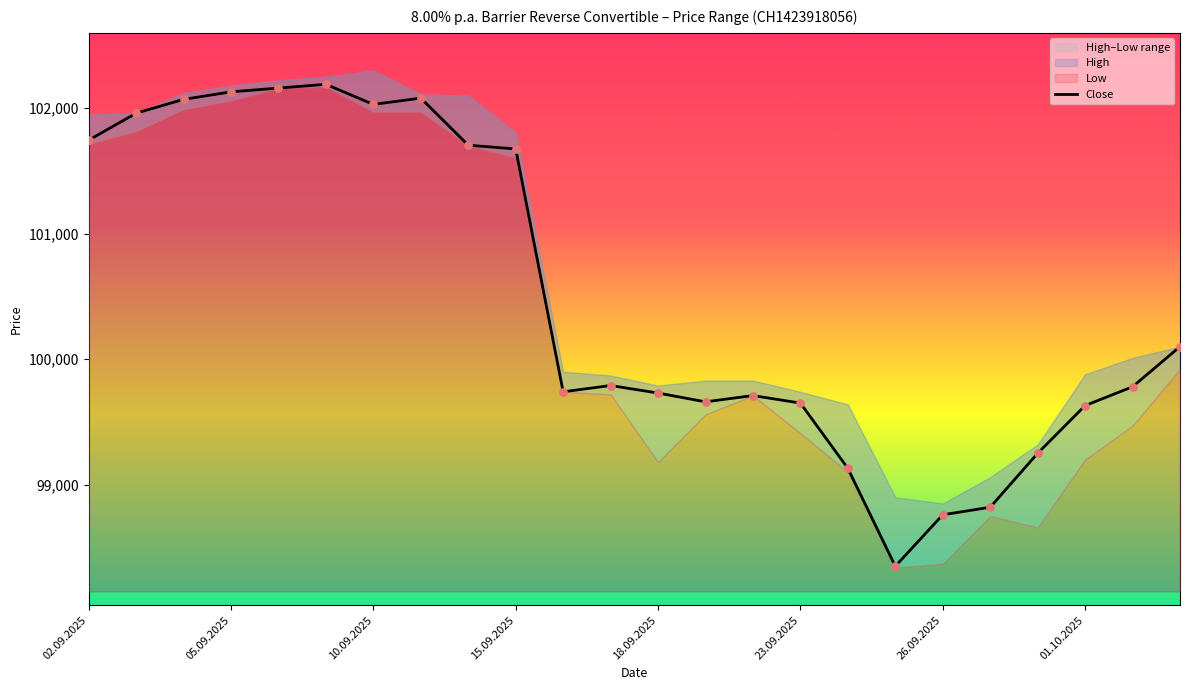

What is the highest value of the Close series?

102190